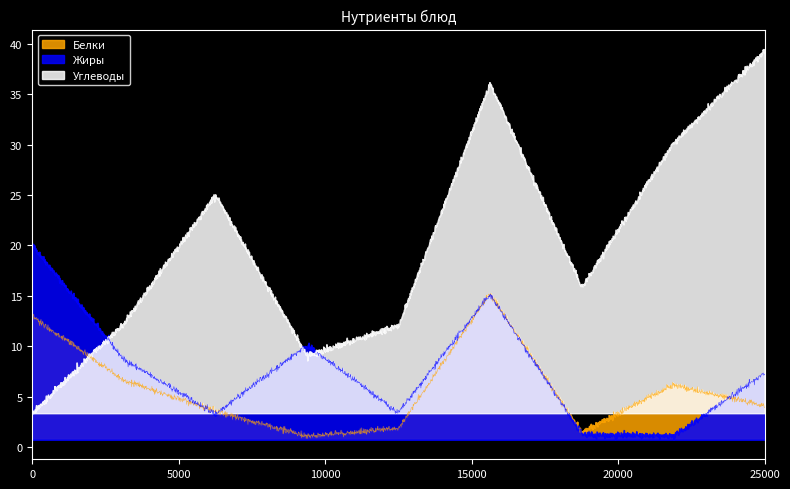

Which series has the largest total across all categories?

Углеводы